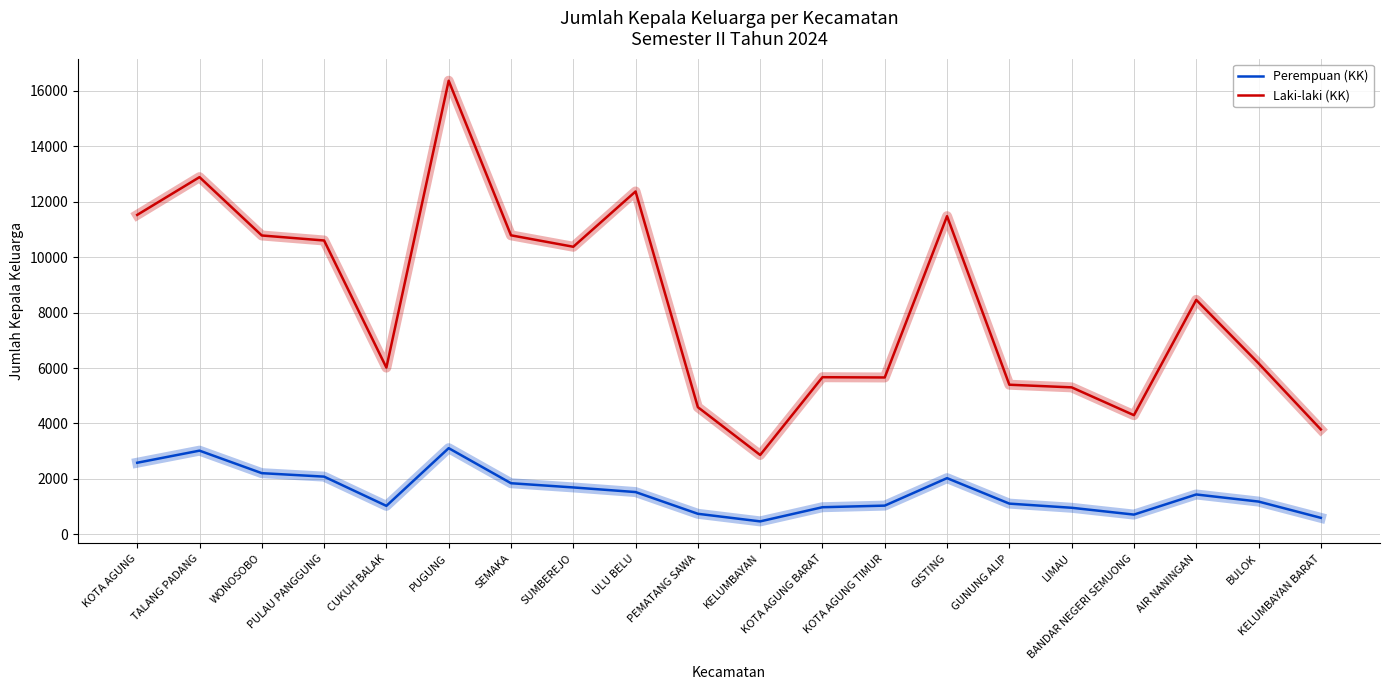

Which series has the largest total across all categories?

Laki-laki (KK)